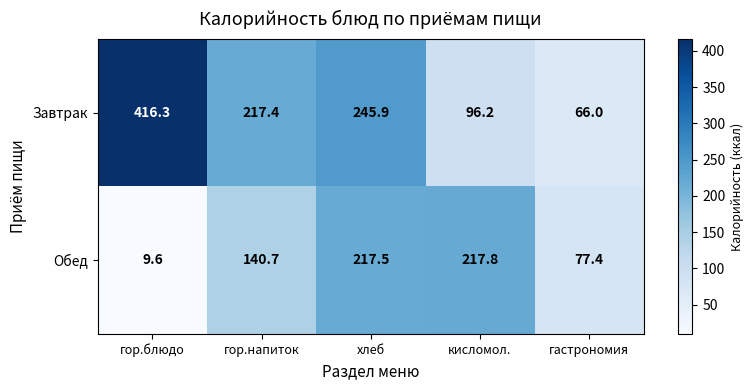

Reading right to left, extract all data points from this chart.

Завтрак: 66.0	96.2	245.9	217.4	416.3
Обед: 77.4	217.8	217.5	140.7	9.6